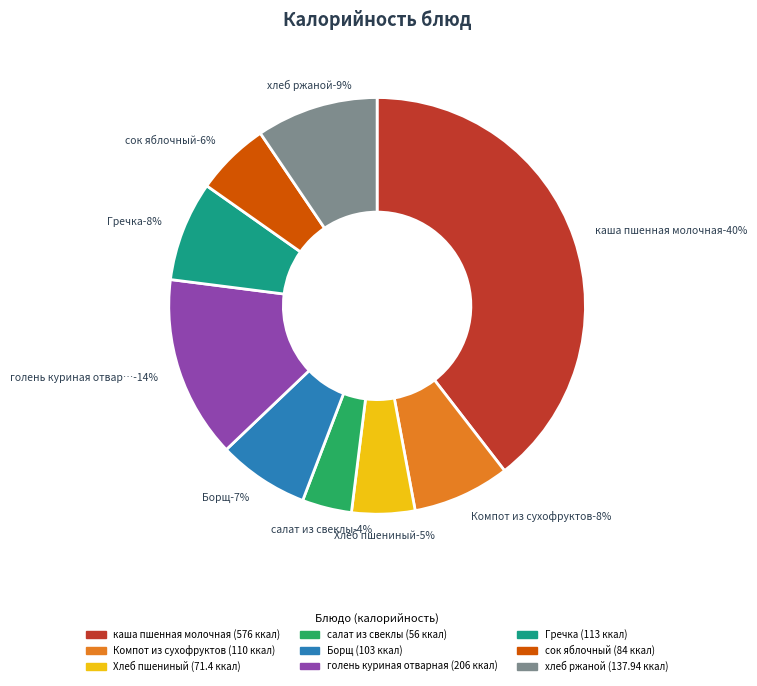

Which category has the smallest portion of the pie?

салат из свеклы